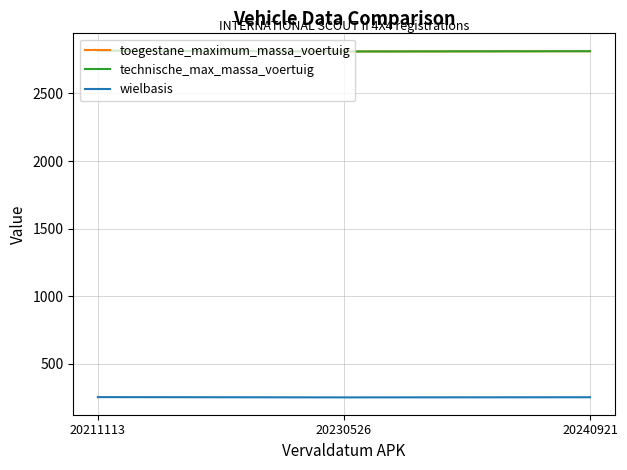

Which series changed the most between 20230526 and 20240921?

toegestane_maximum_massa_voertuig